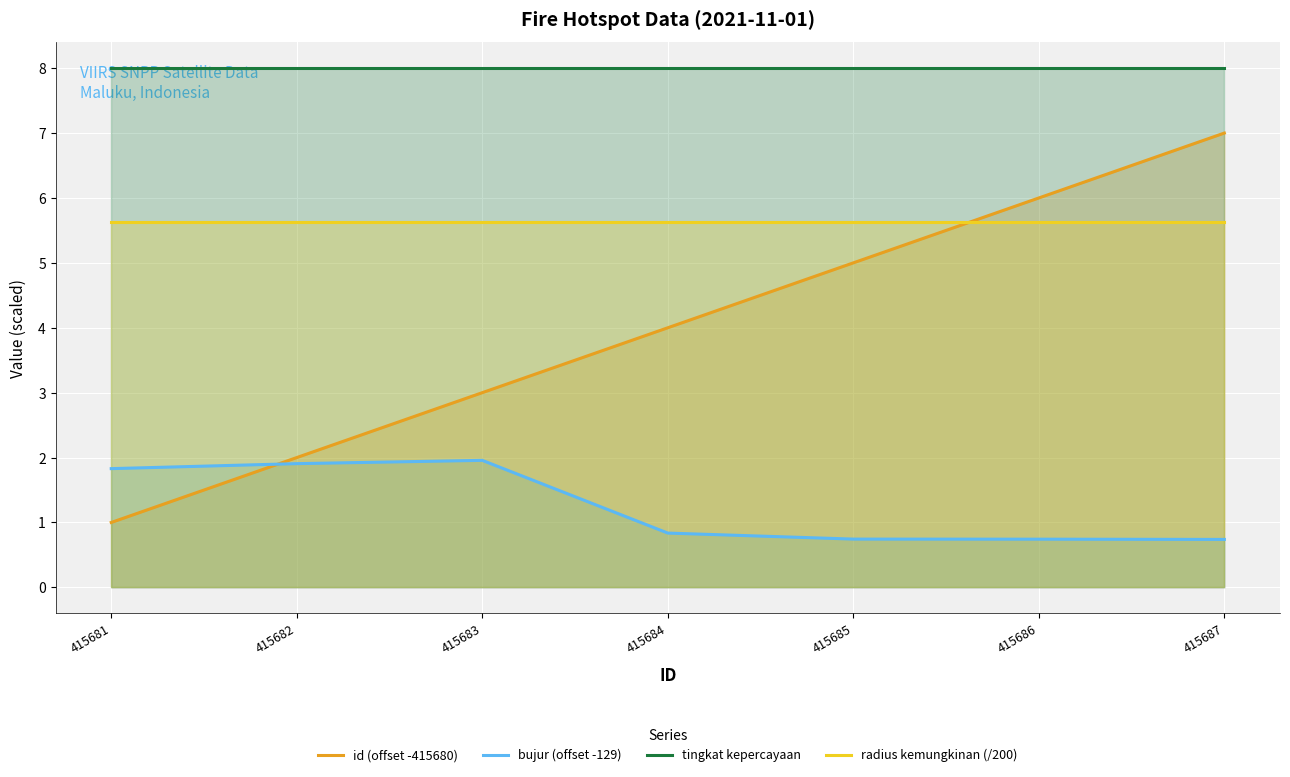

What is the minimum value shown in the chart?

0.7